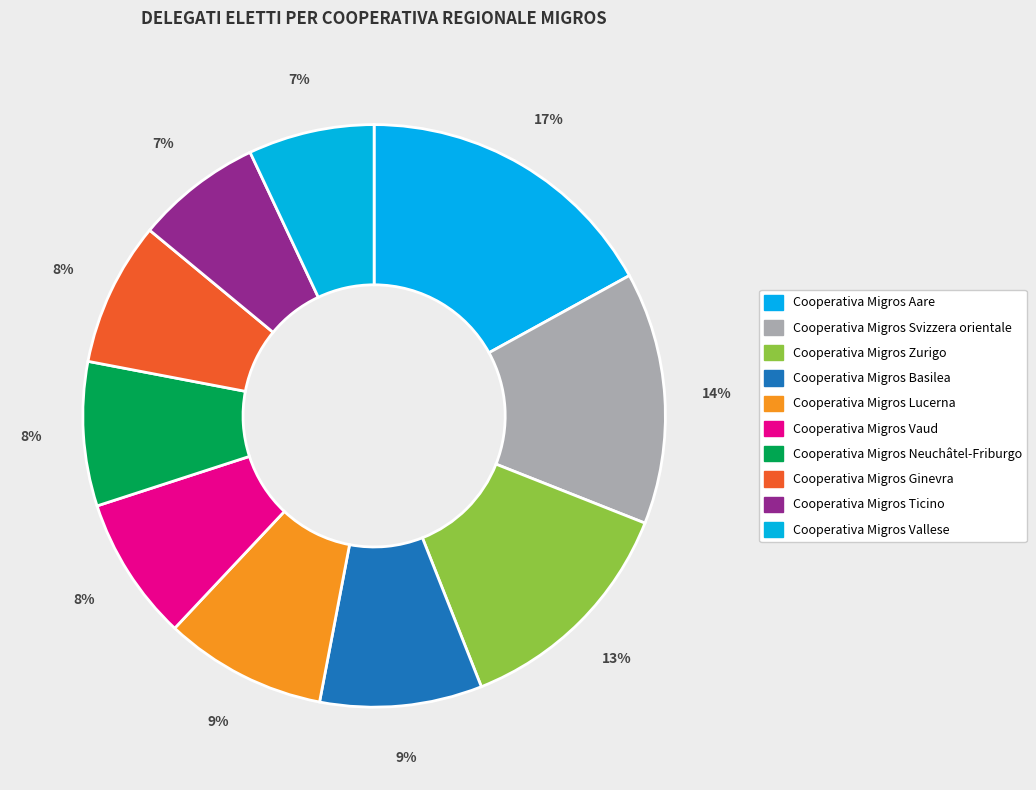

Count the number of slices in the pie.

10